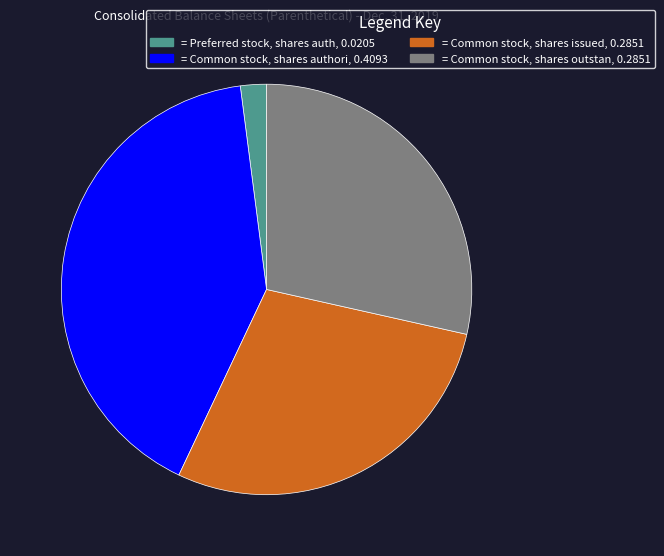

Approximately how many times larger is the value at = Common stock, shares outstan, 0.2851 compared to = Common stock, shares authori, 0.4093?

0.7